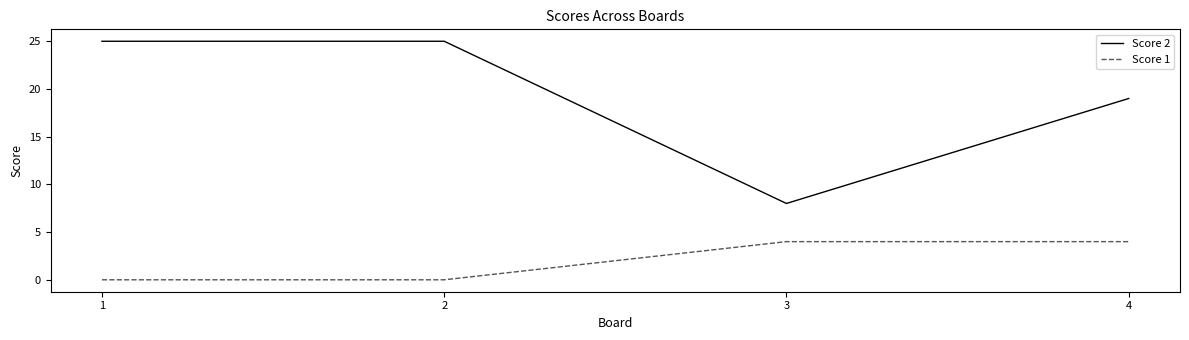

What is the maximum value shown in the chart?

25